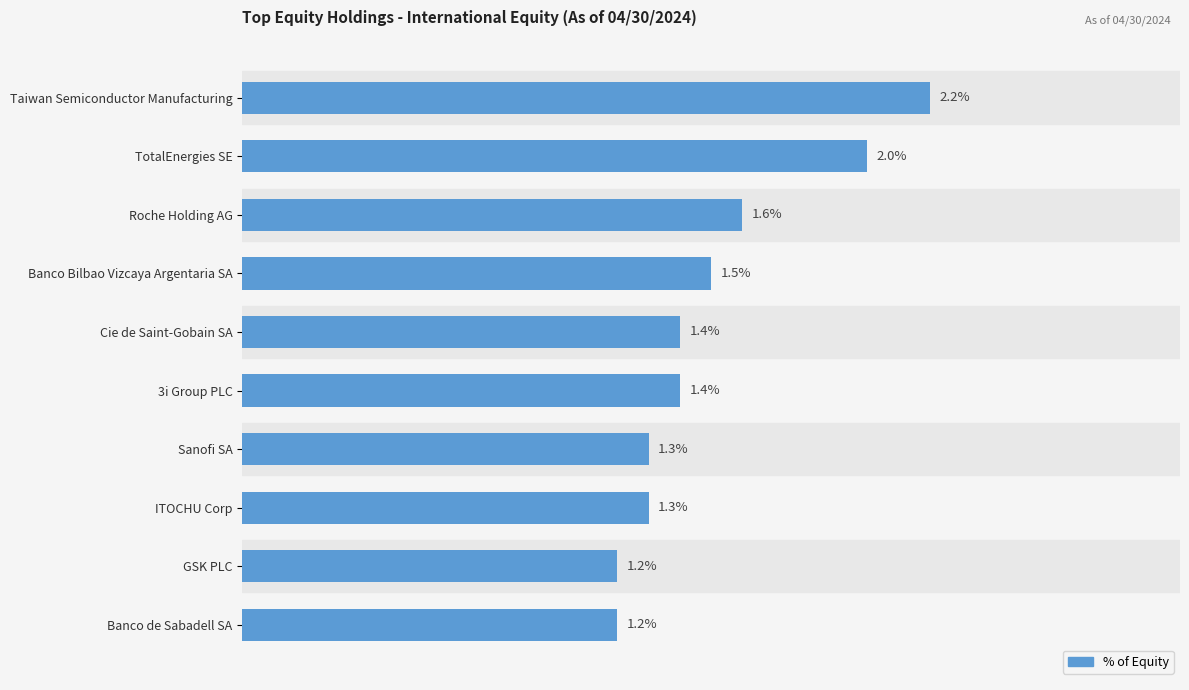

Which category has the highest value across all series?

Taiwan Semiconductor Manufacturing